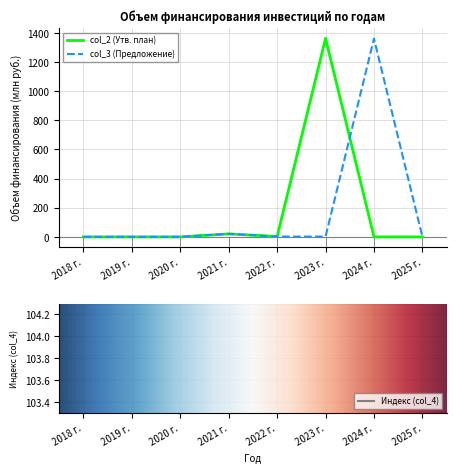

Reading left to right, transcribe all the data shown in this chart.

col_2 (Утв. план): 2018 г.=0.0	2019 г.=0.0	2020 г.=0.0	2021 г.=20.8	2022 г.=2.6	2023 г.=1362.7	2024 г.=0.0	2025 г.=0.0
col_3 (Предложение): 2018 г.=0.0	2019 г.=0.0	2020 г.=0.0	2021 г.=20.8	2022 г.=2.2	2023 г.=2.2	2024 г.=1360.9	2025 г.=0.0